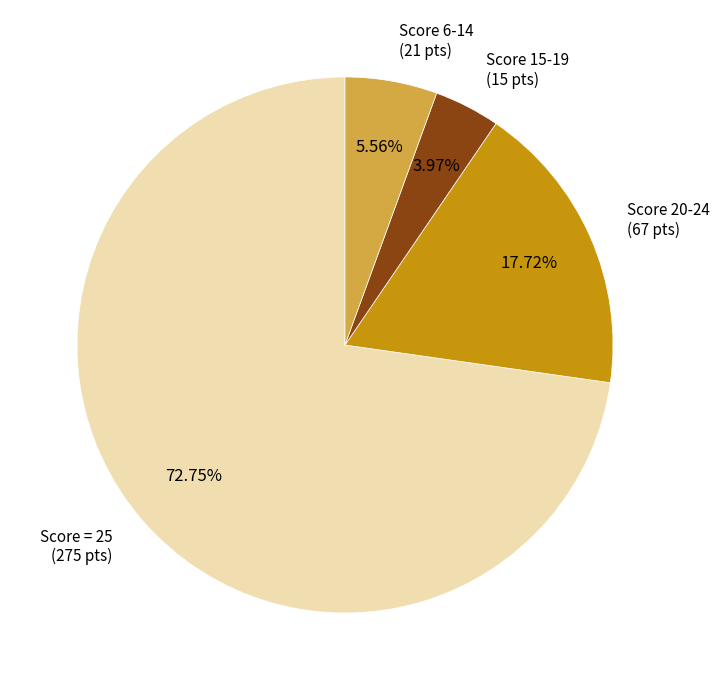

Is there any slice that represents more than half of the pie?

Yes